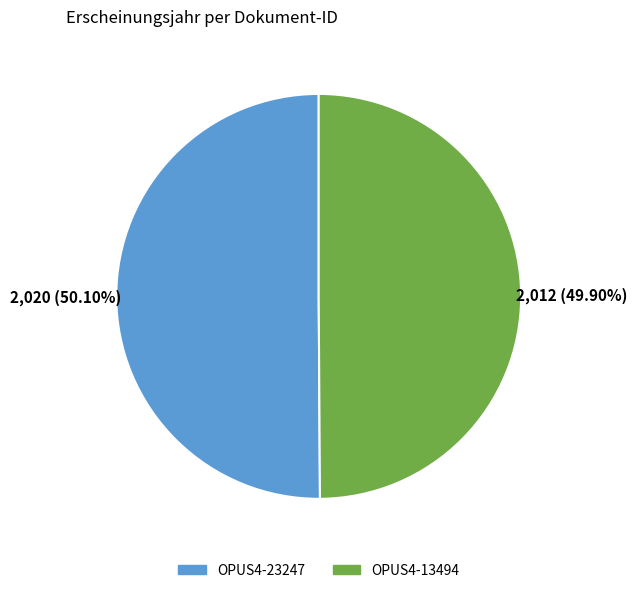

What is the total percentage of OPUS4-13494 and OPUS4-23247?

100.0%